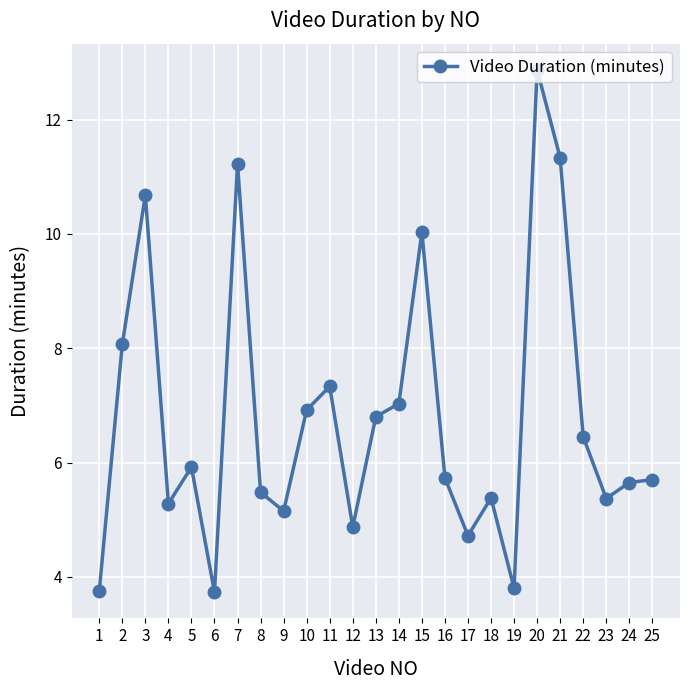

How many data points does each series have?

25